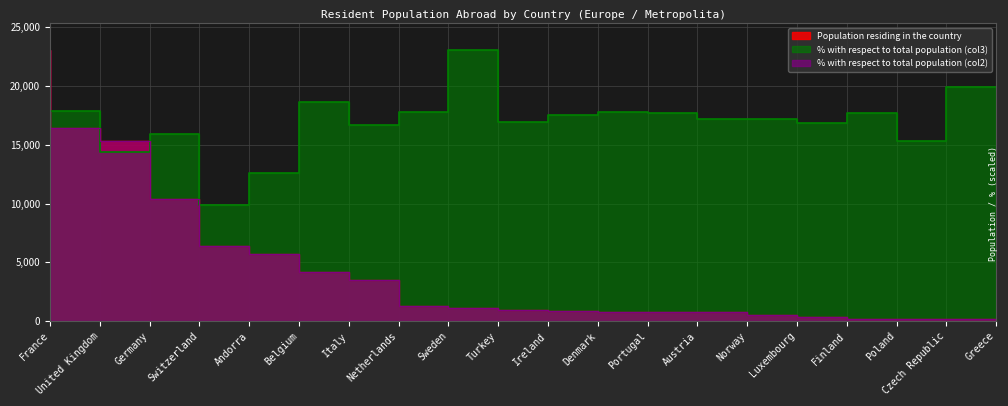

The % with respect to total population (col3) series shows 14371.5 at Germany. True or false?

True